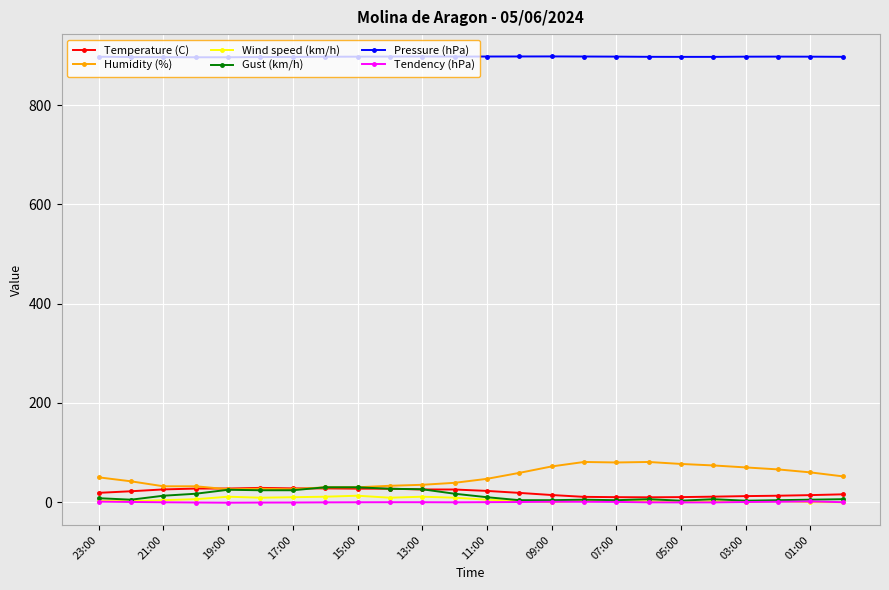

At how many categories does at least one series exceed 597?

24